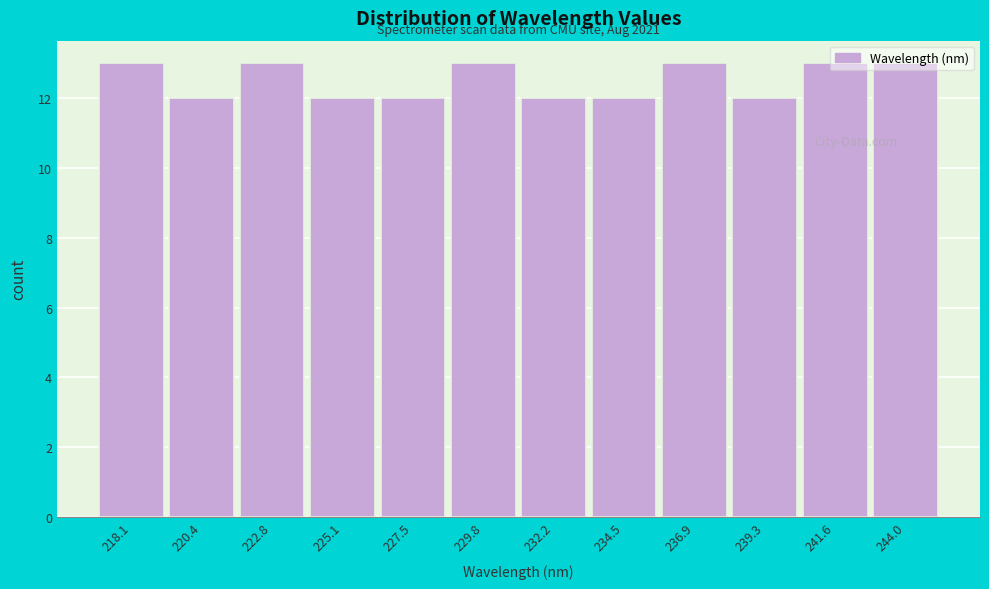

What is the change in value from 239.3 to 241.6?

+1